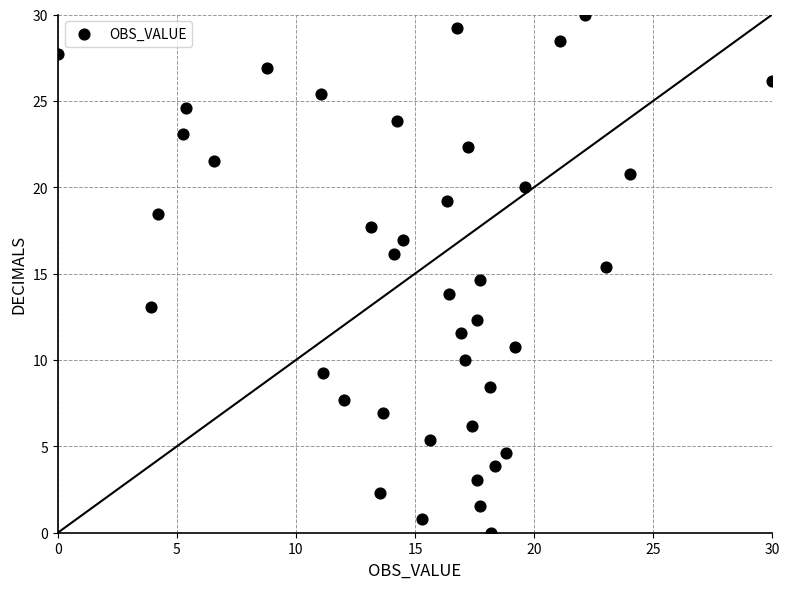

What is the range of Y values (max minus min)?

30.0